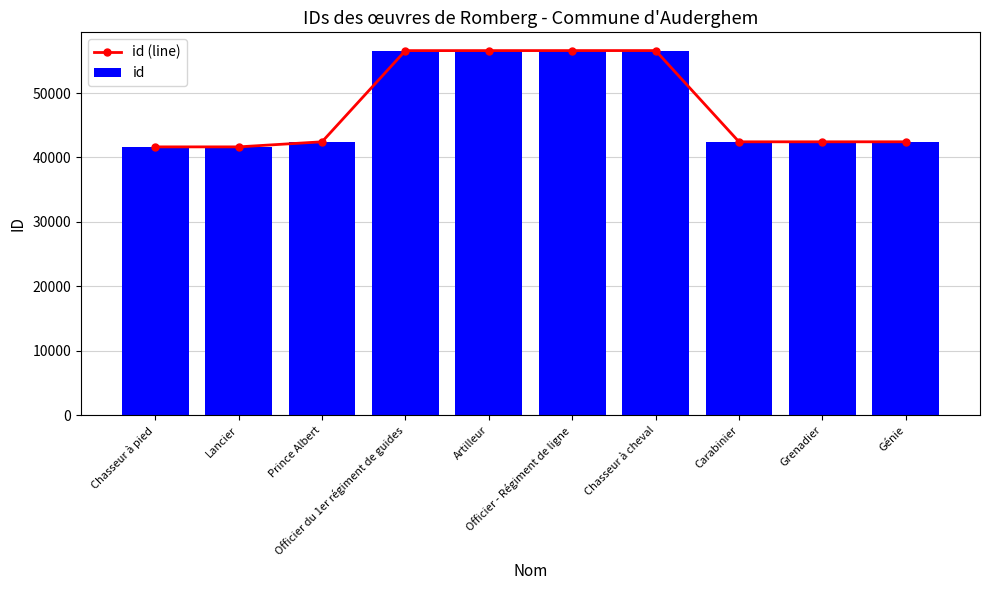

At which category is the sum across all series the highest?

Chasseur à cheval